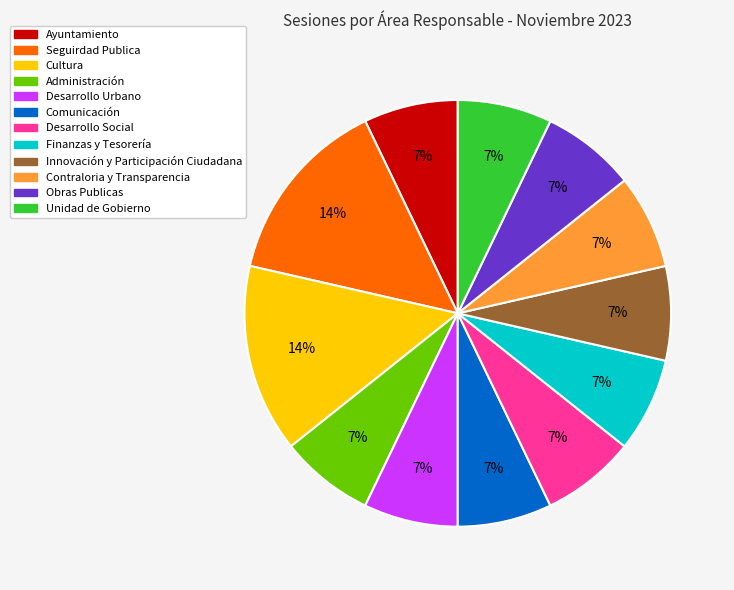

What is the ratio of the value at Obras Publicas to the value at Desarrollo Urbano?

1.0